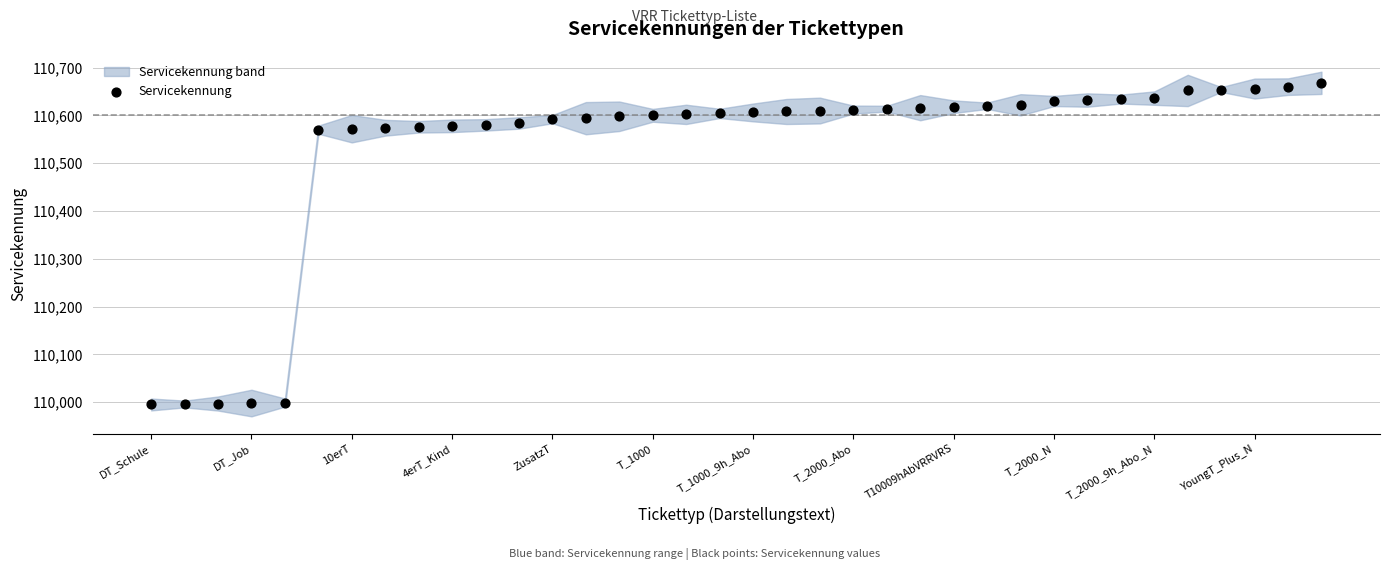

What is the range of Y values (max minus min)?

673